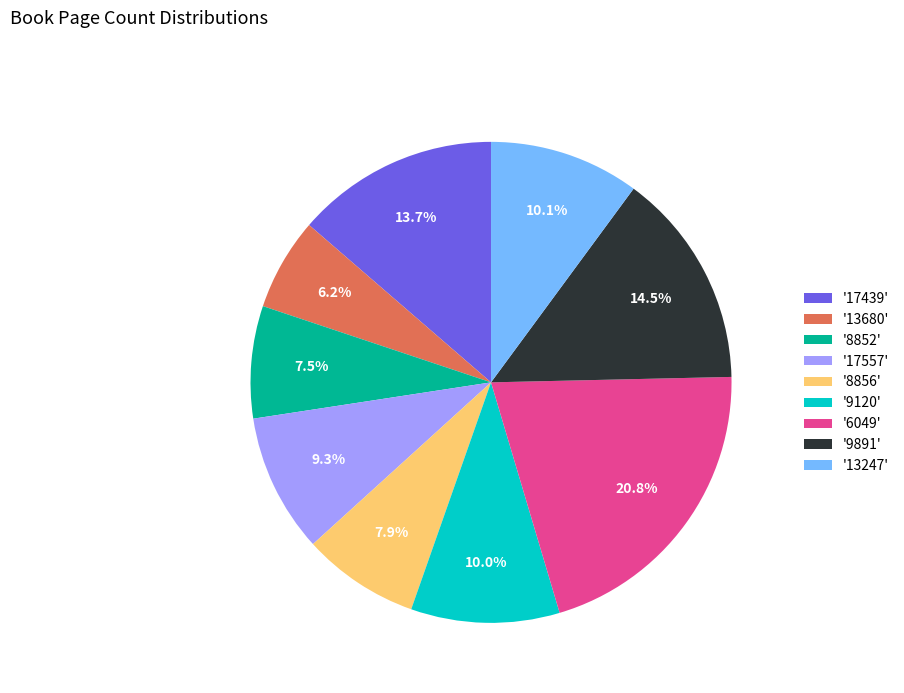

Count the number of slices in the pie.

9